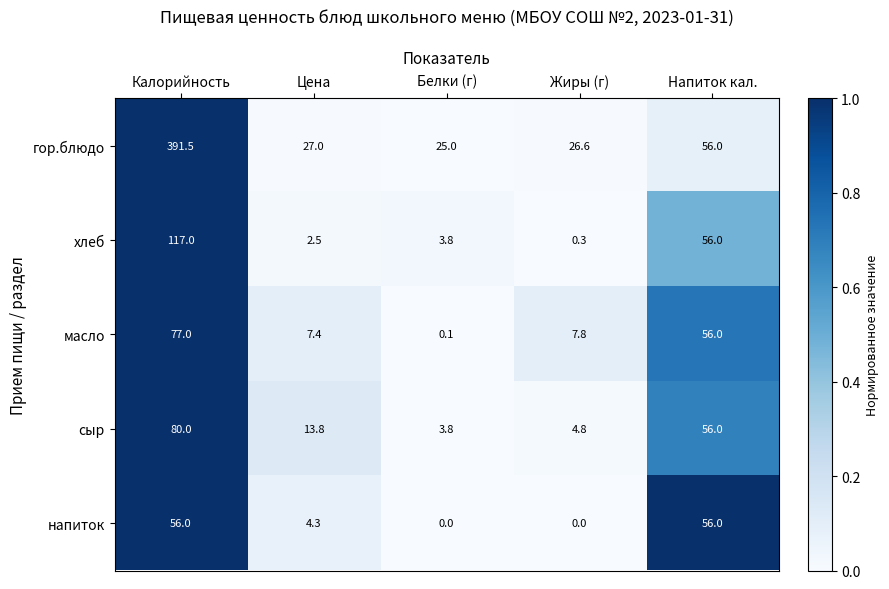

What is the highest value of the гор.блюдо series?

391.5